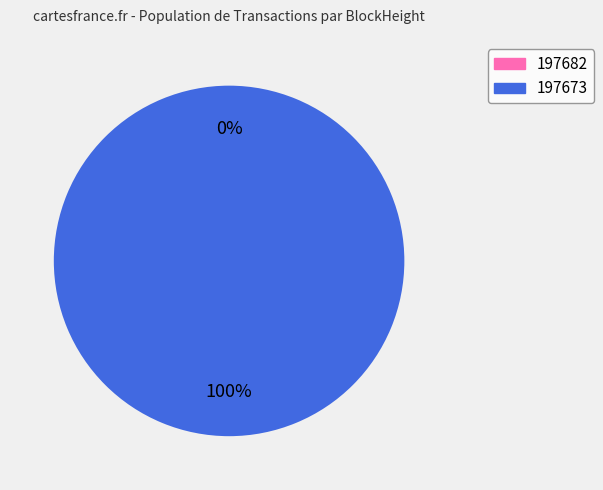

Rank the categories by value from lowest to highest.

197682, 197673